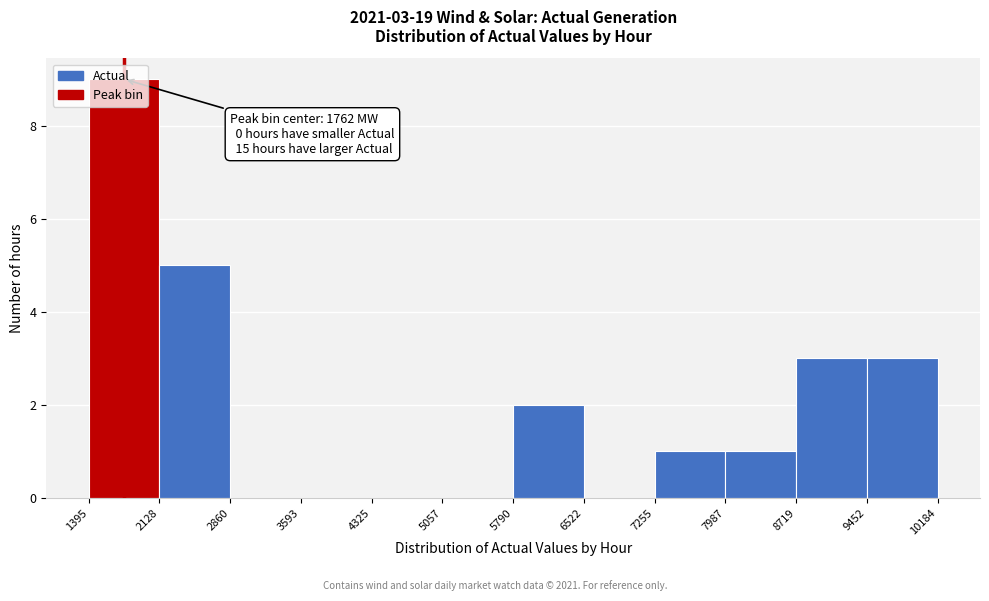

Which range on the x-axis has the tallest bar?

1395 to 2128